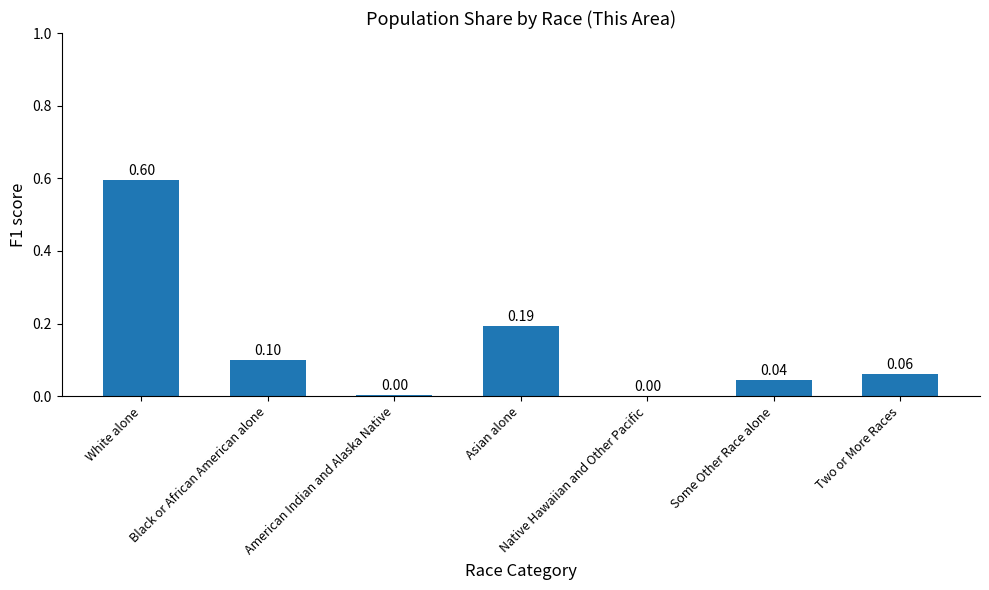

How many series are shown in this chart?

1